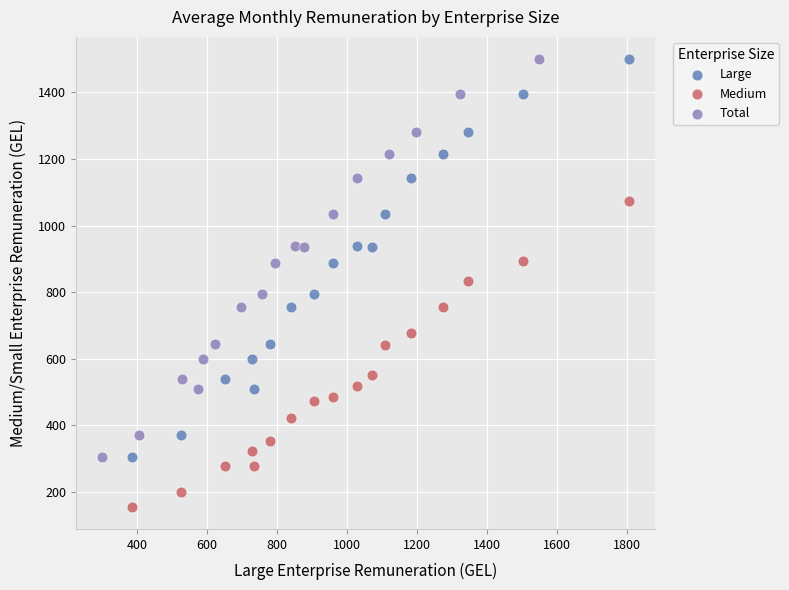

Which series contains the lowest Y value?

Medium